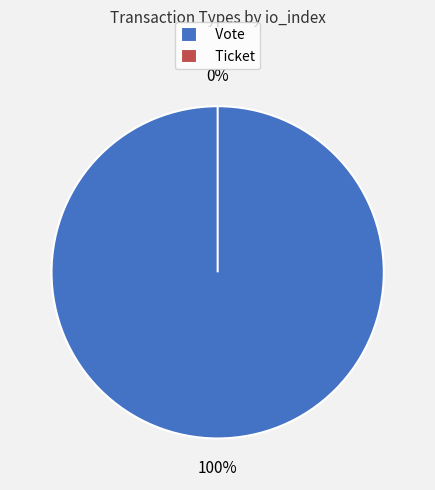

How much of the chart is everything except Ticket?

100.0%